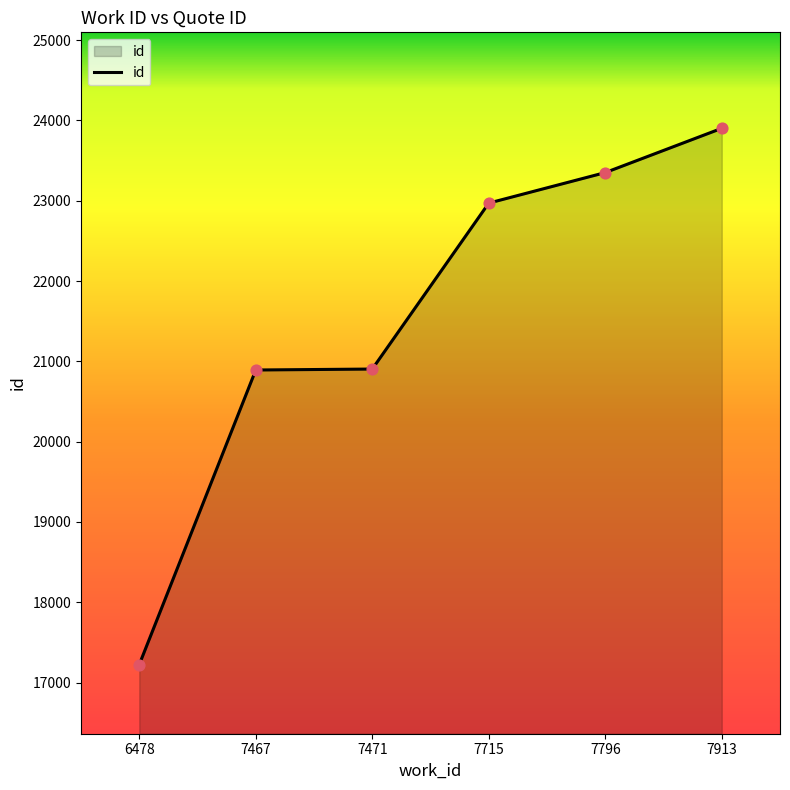

What is the ratio of the value at 7471 to the value at 7913?

0.9